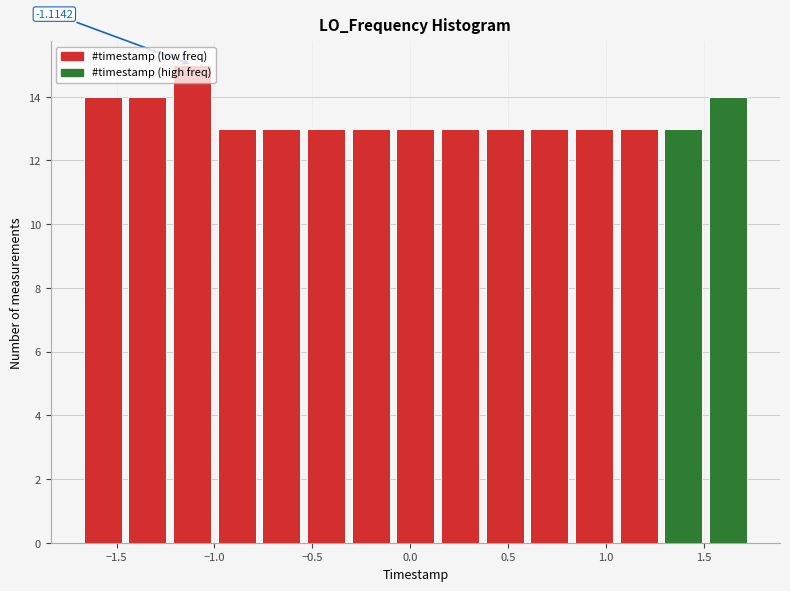

Which range on the x-axis has the tallest bar?

-1.25 to -1.00